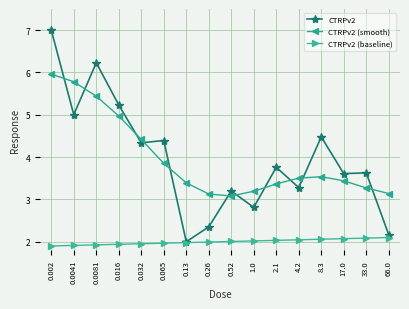

True or false: CTRPv2 has a value of 2.4 at 0.26.

True